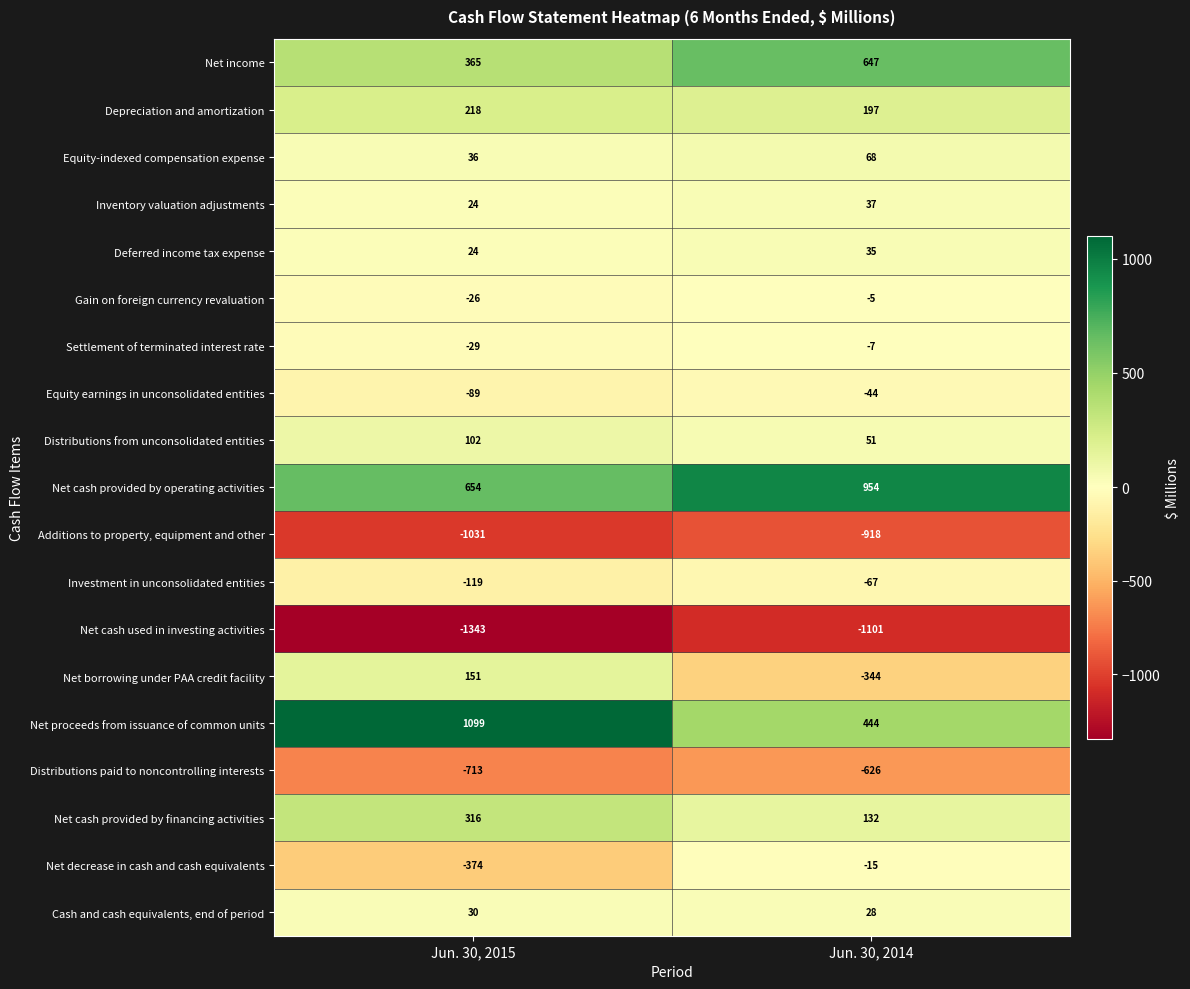

Rank the series by their maximum value, from lowest to highest.

Net cash used in investing activities, Additions to property, equipment and other, Distributions paid to noncontrolling interests, Investment in unconsolidated entities, Equity earnings in unconsolidated entities, Net decrease in cash and cash equivalents, Settlement of terminated interest rate, Gain on foreign currency revaluation, Cash and cash equivalents, end of period, Deferred income tax expense, Inventory valuation adjustments, Equity-indexed compensation expense, Distributions from unconsolidated entities, Net borrowing under PAA credit facility, Depreciation and amortization, Net cash provided by financing activities, Net income, Net cash provided by operating activities, Net proceeds from issuance of common units